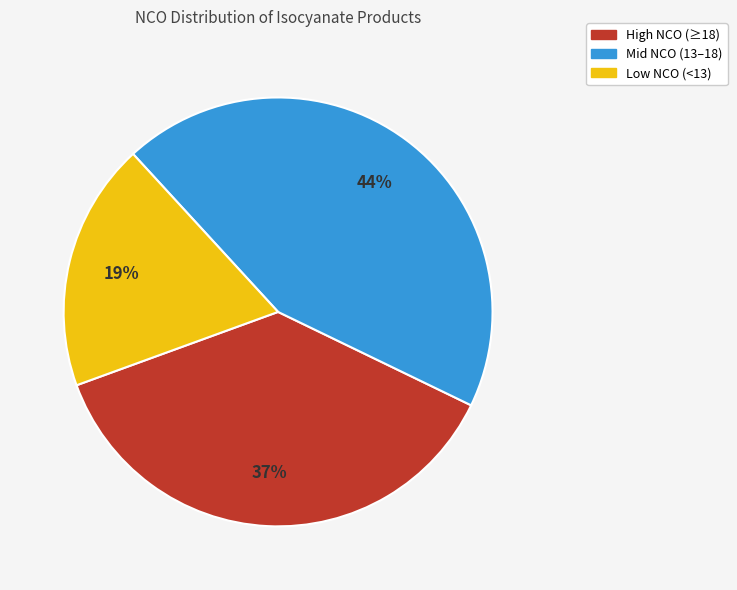

Combined, do High NCO (≥18) and Mid NCO (13–18) account for over 50%?

Yes